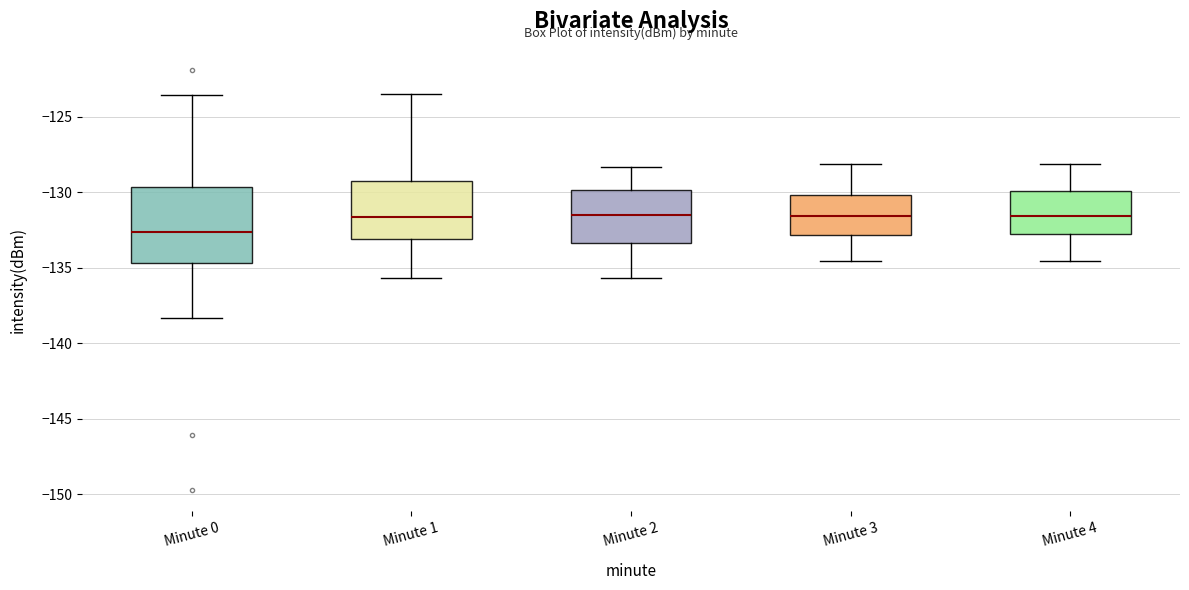

Which box has the lowest median line?

Minute 0